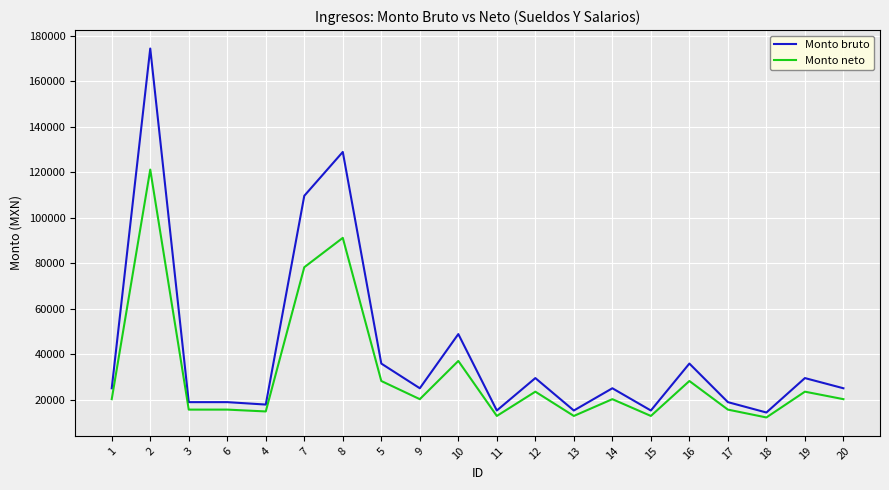

What is the smallest value displayed?

12146.4